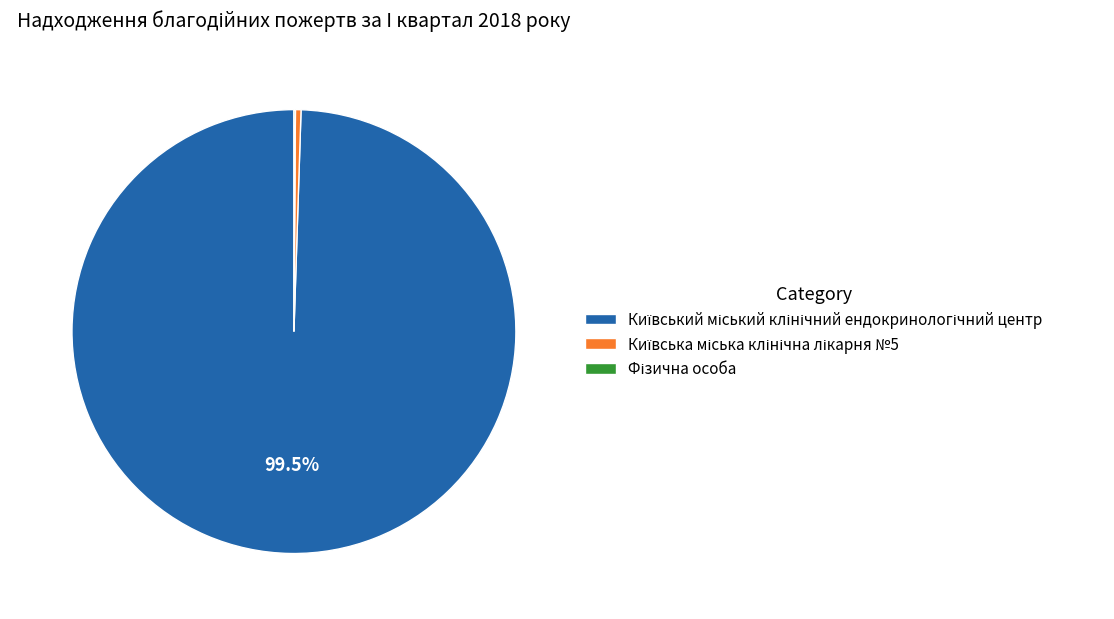

Is there any slice that represents more than half of the pie?

Yes